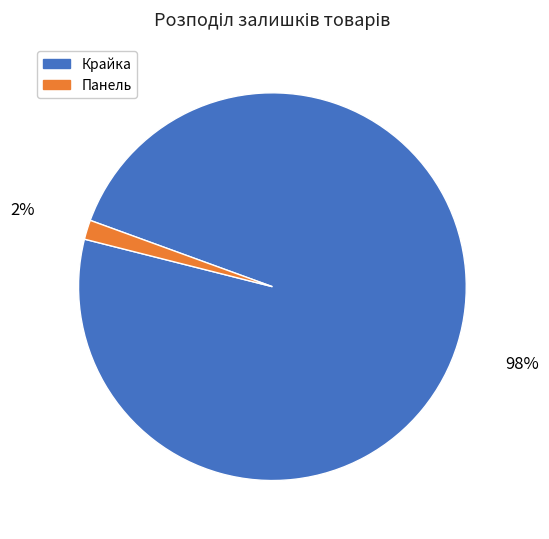

How many segments does this pie chart have?

2